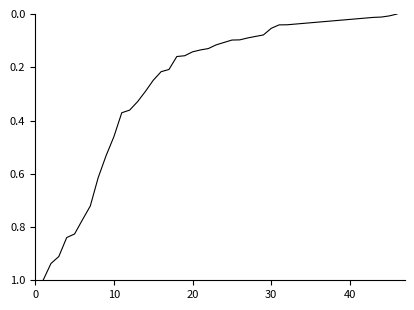

What is the greatest value displayed?

1.0